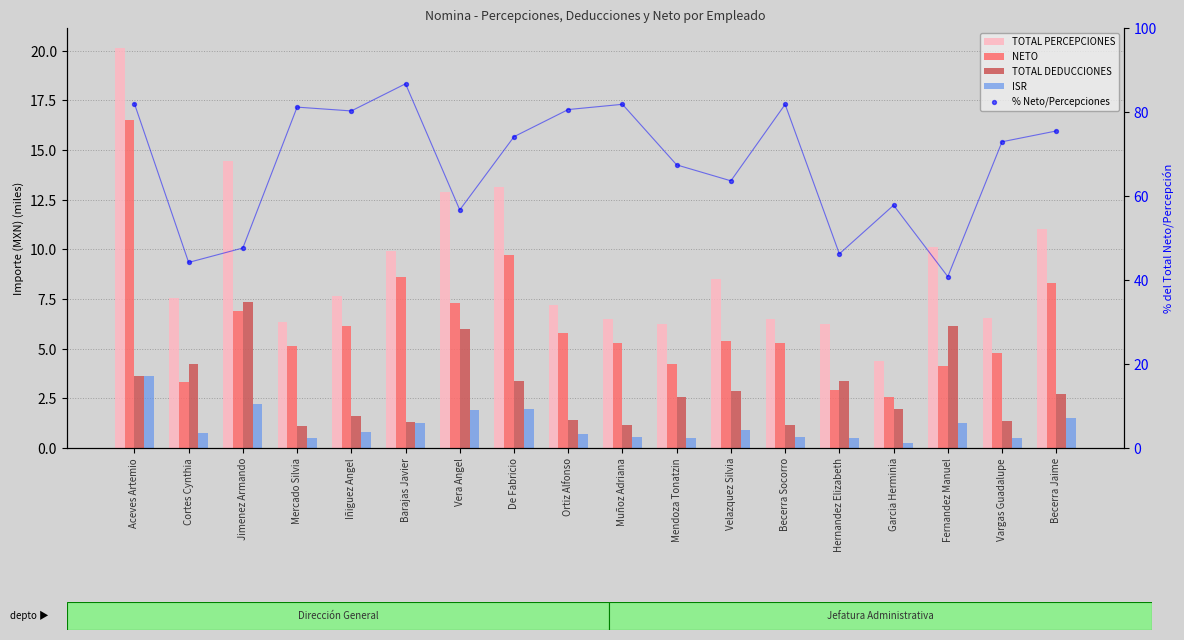

At which category is the sum across all series the highest?

Aceves Artemio